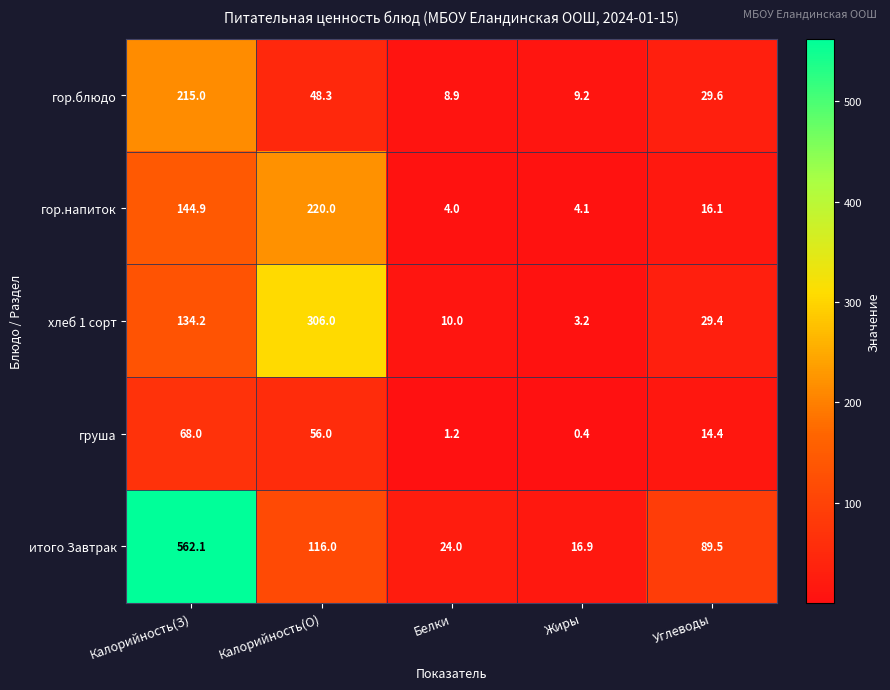

Reading left to right, transcribe all the data shown in this chart.

гор.блюдо: 215.0	48.3	8.9	9.2	29.6
гор.напиток: 144.9	220.0	4.0	4.1	16.1
хлеб 1 сорт: 134.2	306.0	10.0	3.2	29.4
груша: 68.0	56.0	1.2	0.4	14.4
итого Завтрак: 562.1	116.0	24.0	16.9	89.5